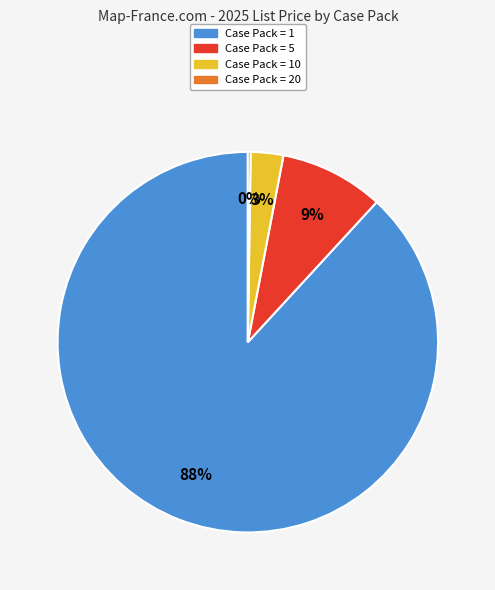

To the nearest percent, what is the average slice percentage?

25%